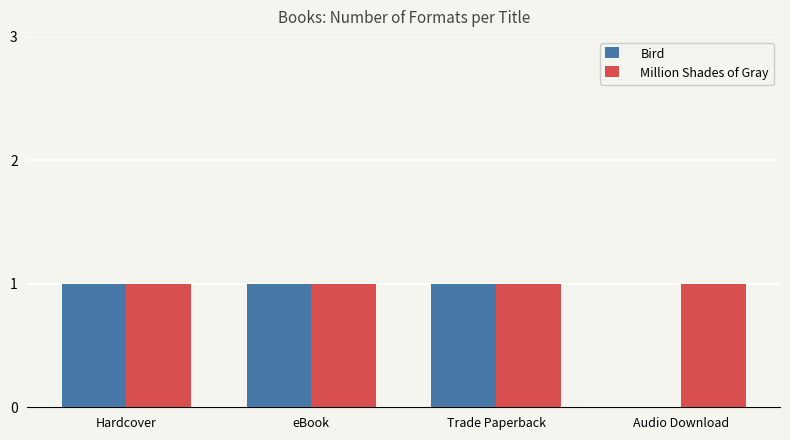

What is the sum of all Bird values?

3